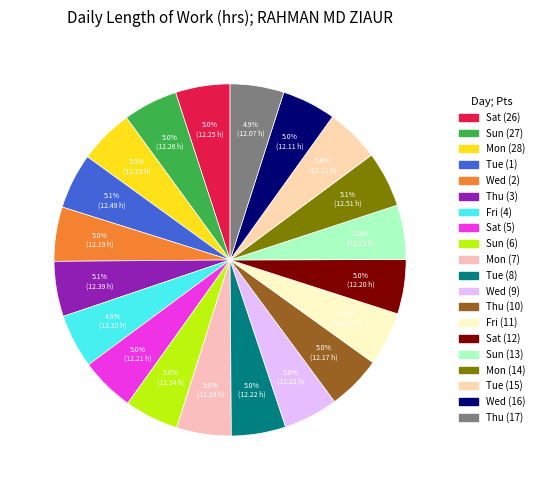

True or false: Fri (11) accounts for 16% of the total.

False